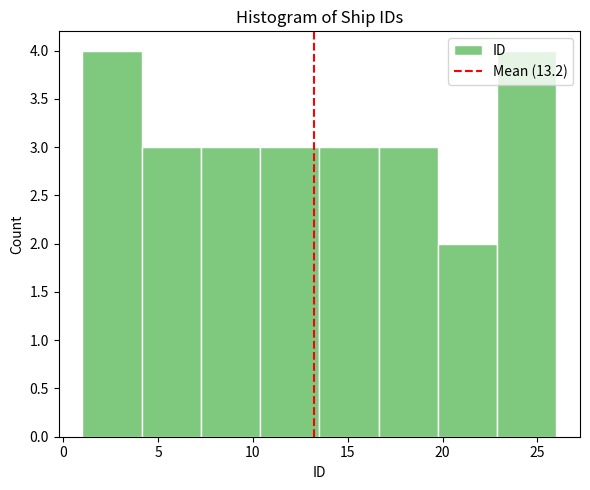

What is the height of the bar covering 7.5 to 10.5 on the x-axis? Neither the bar edges nor the heights are printed on the chart, so give them approximately, as read against the axes.

3